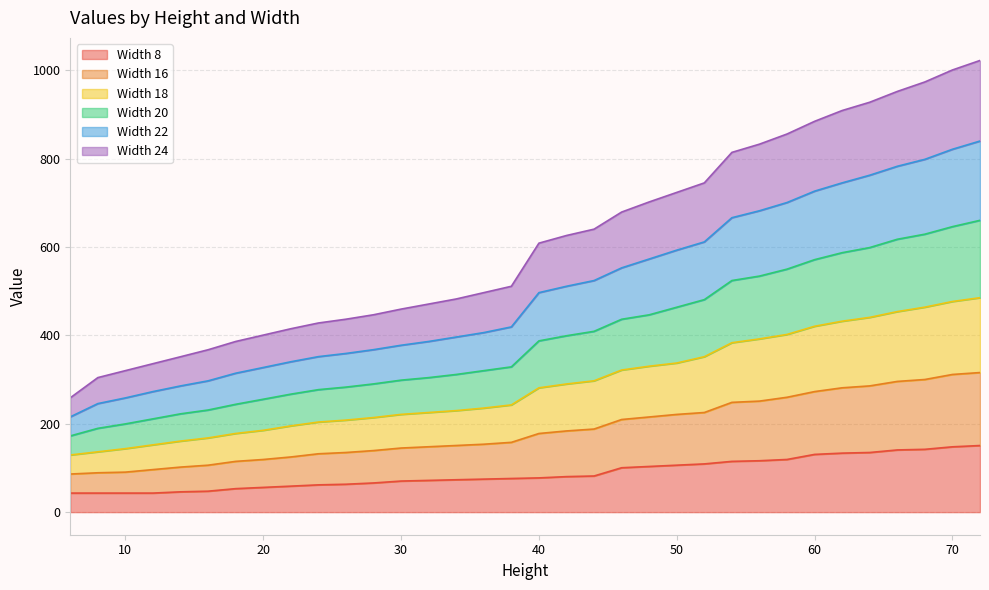

What is the lowest value of the Width 8 series?

43.1